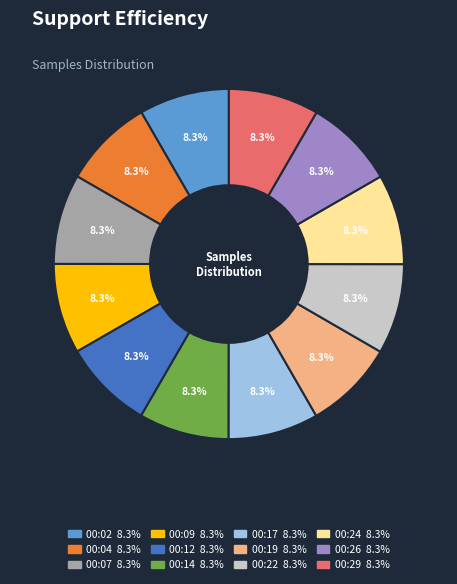

Does any single category account for the majority?

No